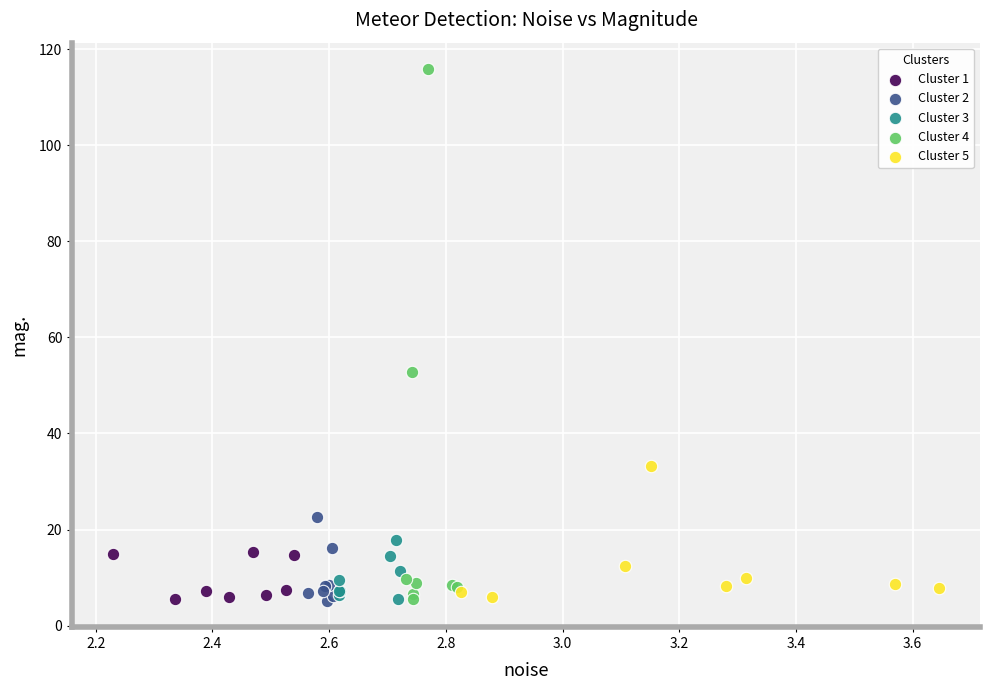

Which series has the widest spread of Y values?

Cluster 4